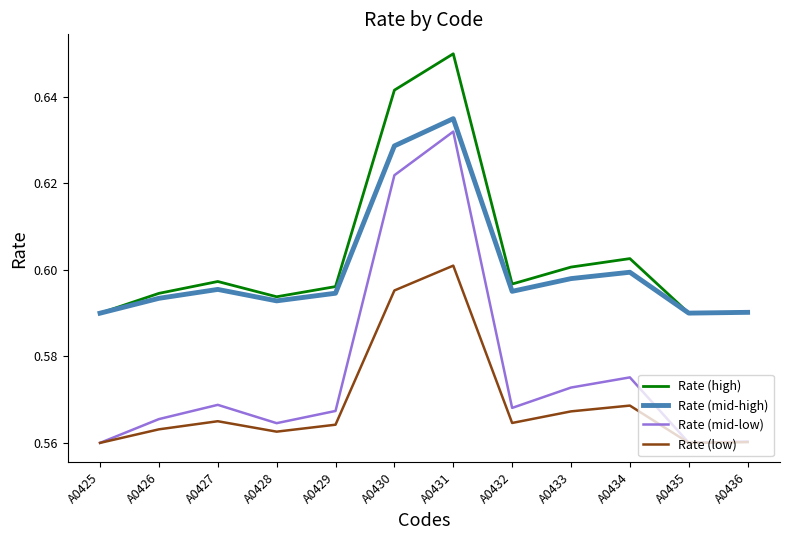

What is the total value across all series at A0430?

2.5